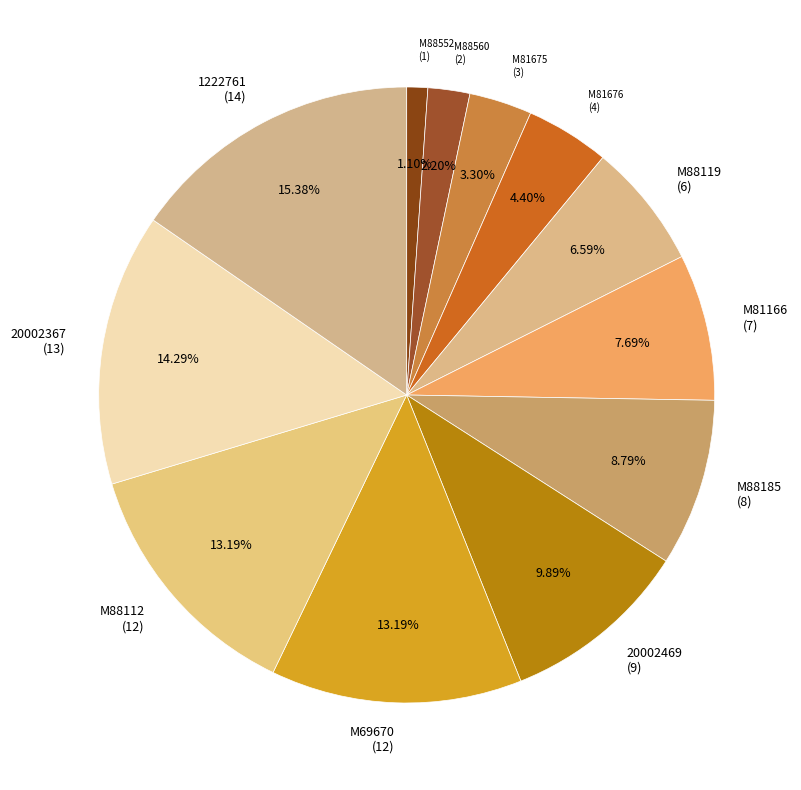

Combined, do M69670 and 20002469 account for over 50%?

No